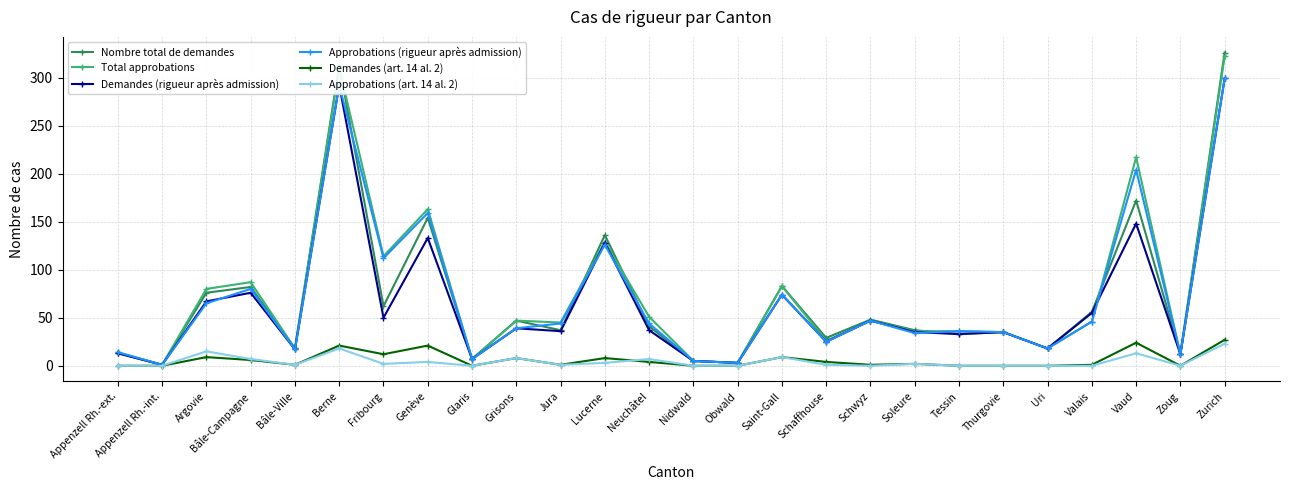

What is the highest value of the Approbations (rigueur après admission) series?

299